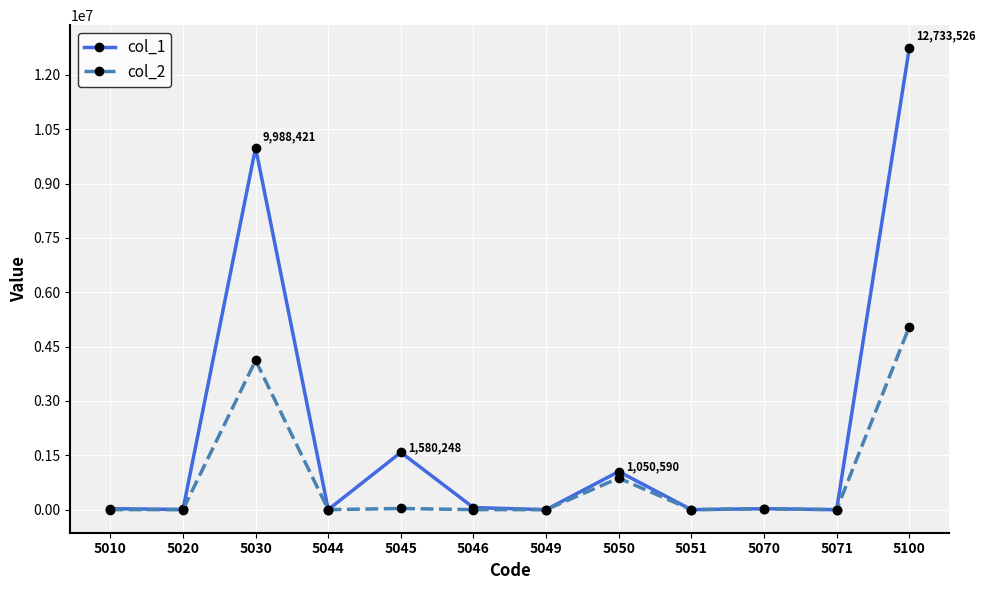

Which series has the largest range (max minus min)?

col_1